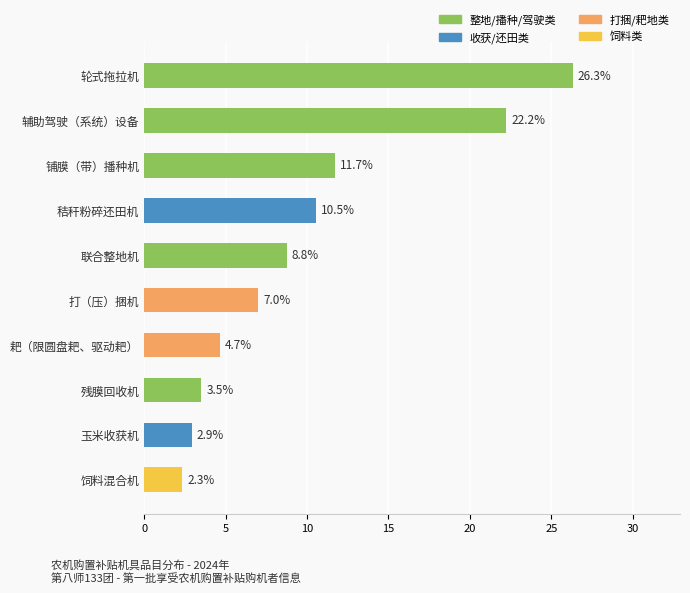

What is the label of the 5th bar from the top?

联合整地机